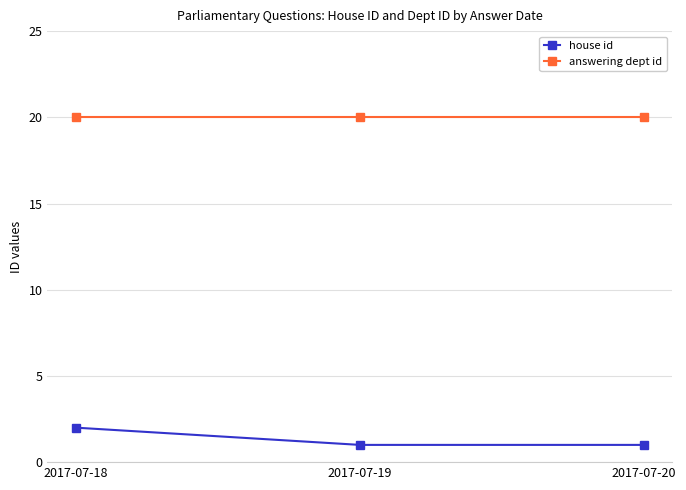

At 2017-07-20, list the series in order from largest to smallest.

answering dept id, house id